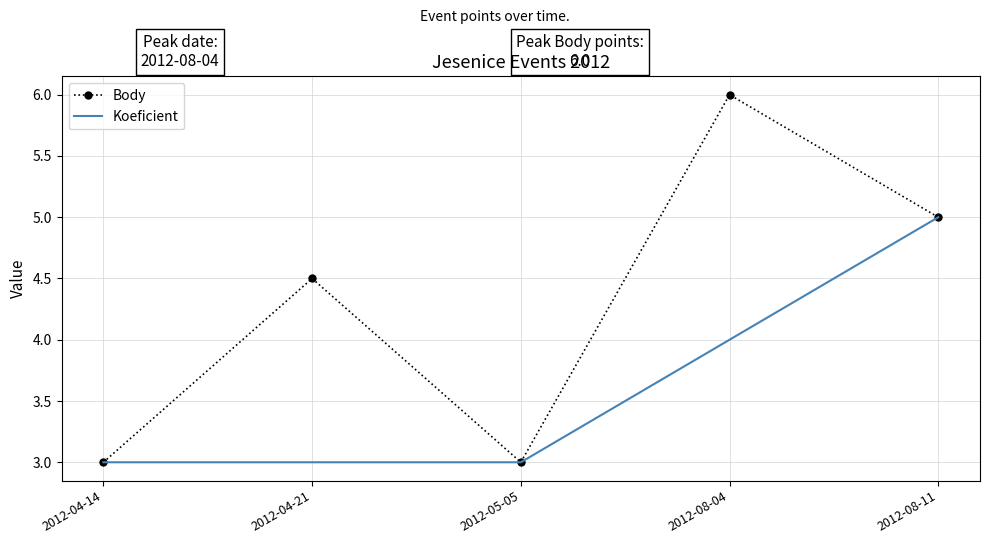

Rank the series at 2012-08-04 from lowest to highest value.

Koeficient, Body